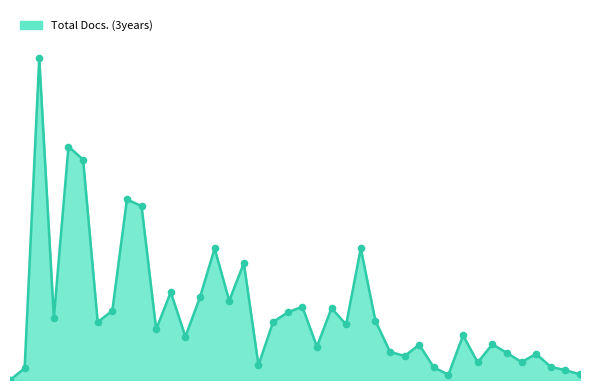

What is the change in value from 24 to 5?

-45